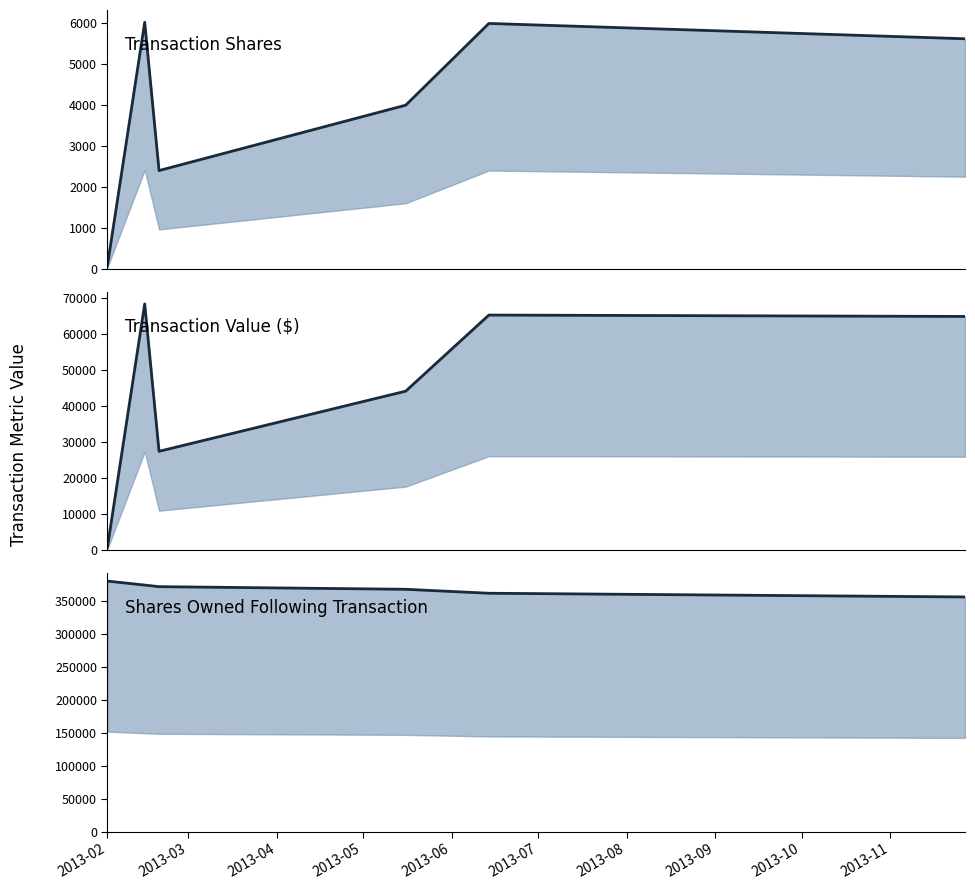

Between 2013-02-19 and 2013-11-27, which series saw the biggest shift?

transactionValue